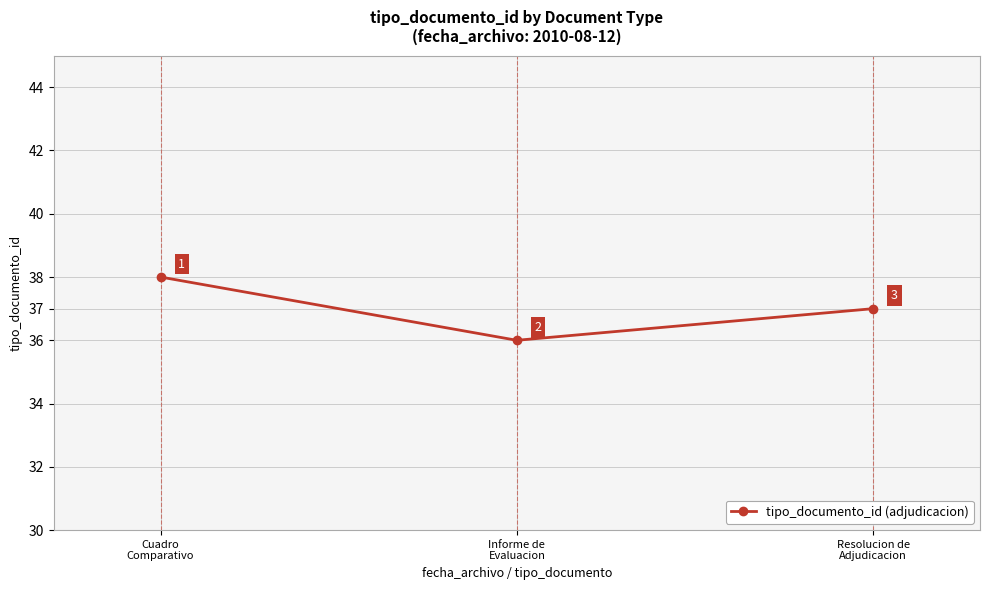

What is the minimum value shown in the chart?

36